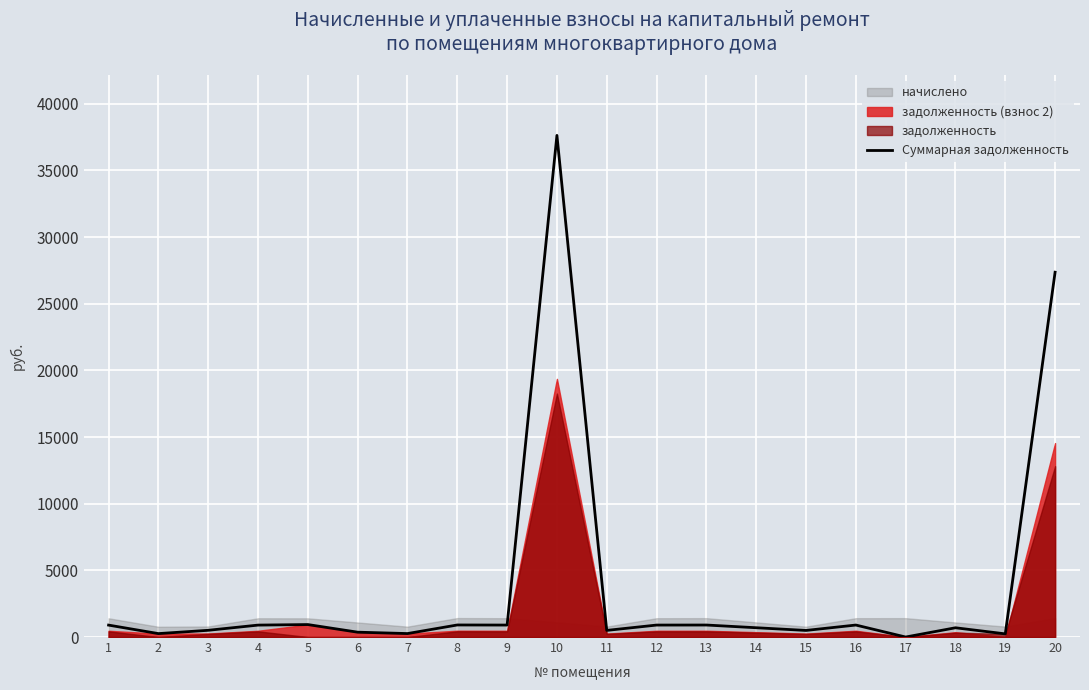

What is the difference between the maximum and second lowest values?

37390.4